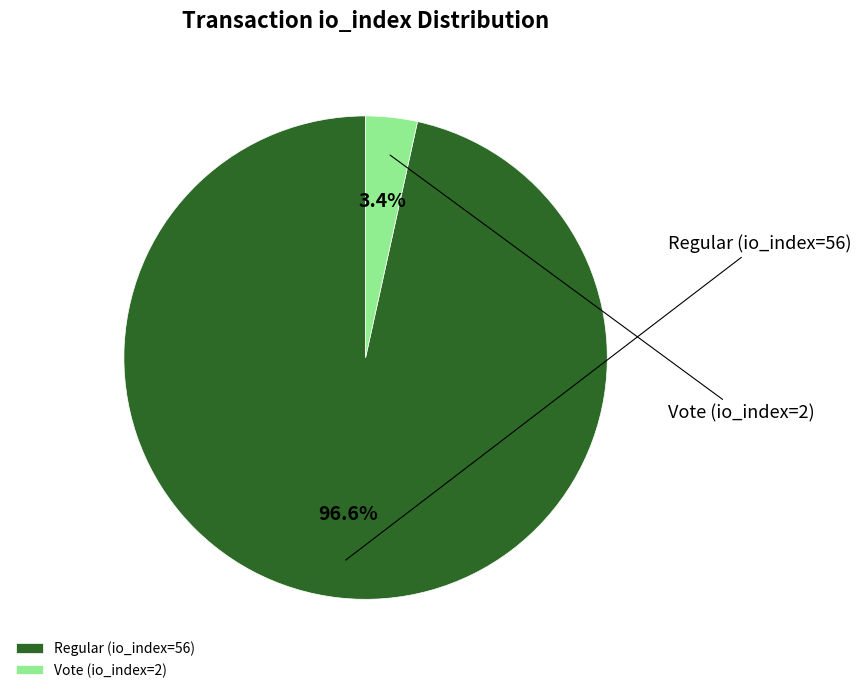

Count the number of slices in the pie.

2